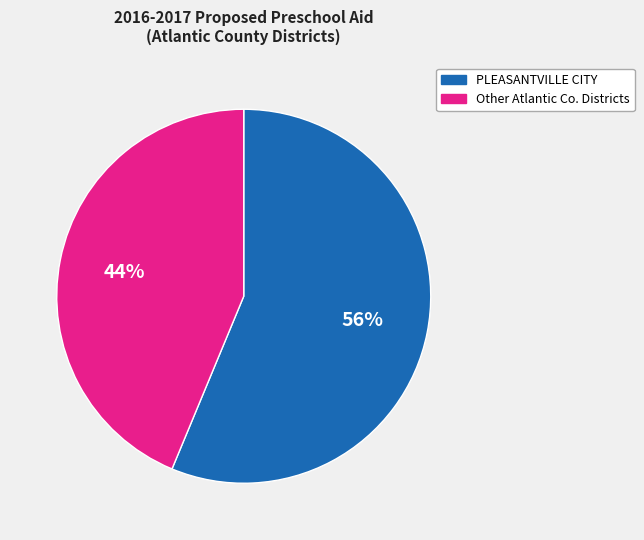

Count the number of slices in the pie.

2